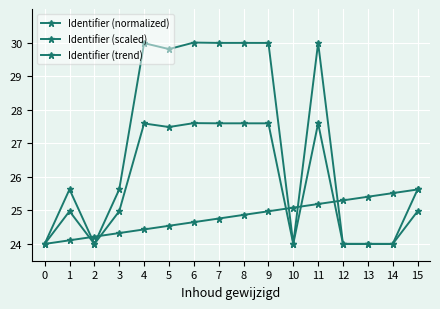

Does the chart have visible grid lines?

Yes